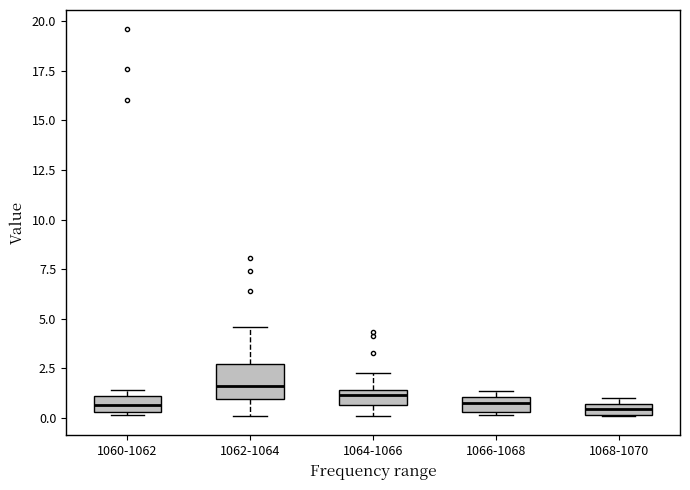

Comparing the boxes themselves (not the whiskers), which one is the tallest?

1062-1064